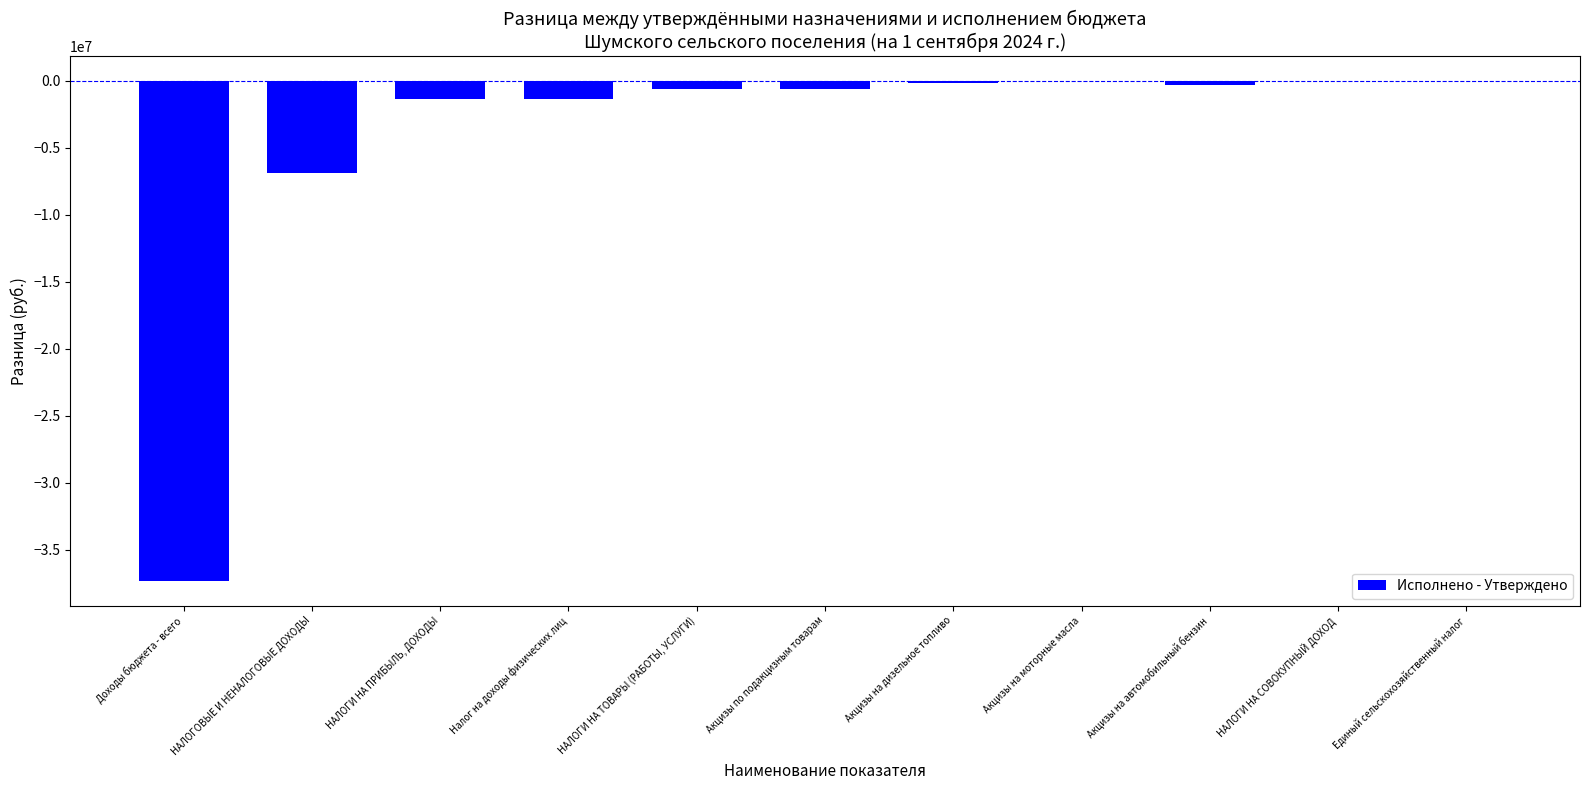

The value at Налог на доходы физических лиц is -1327432.4. True or false?

True